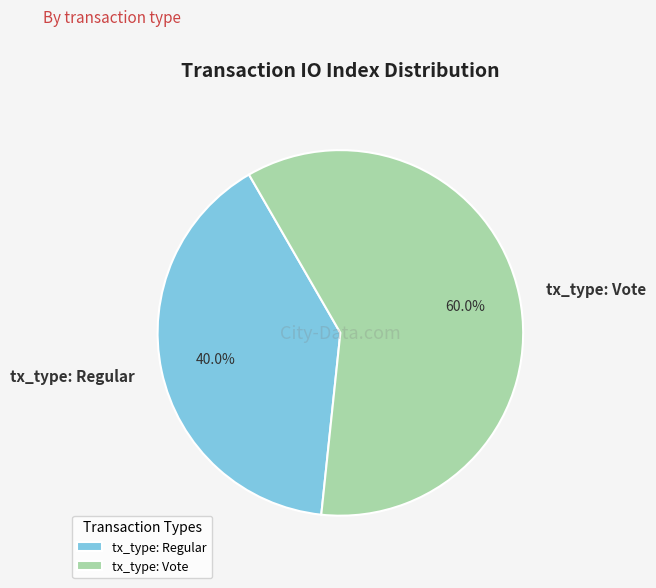

Is there any slice that represents more than half of the pie?

Yes